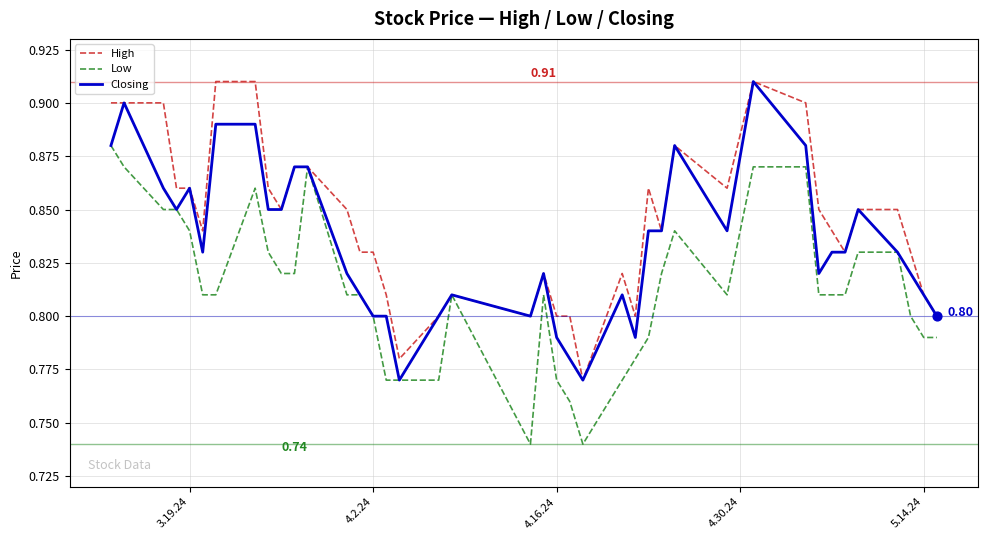

Rank the series by their average value, from highest to lowest.

High, Closing, Low